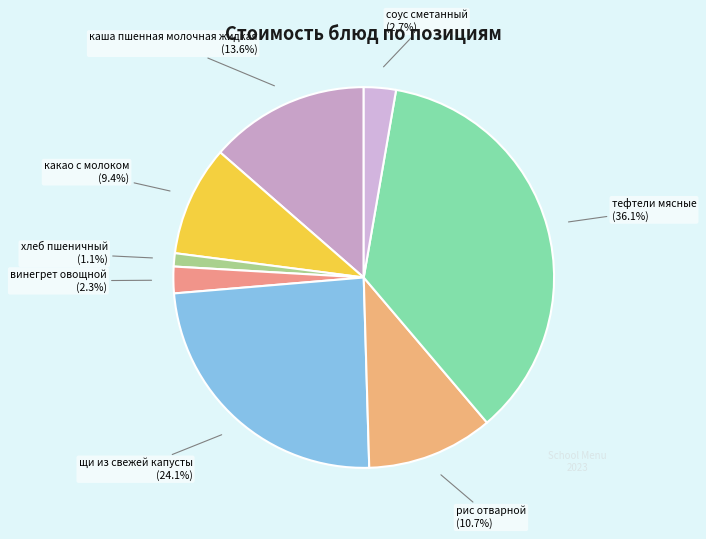

Count the number of slices in the pie.

8